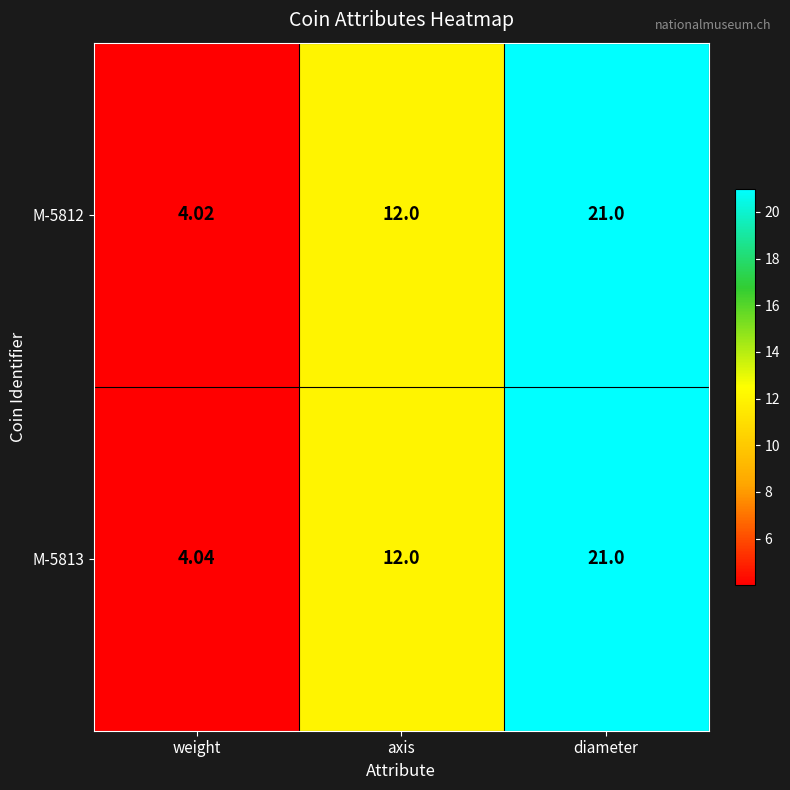

List the labels in order of M-5813 value, smallest first.

weight, axis, diameter